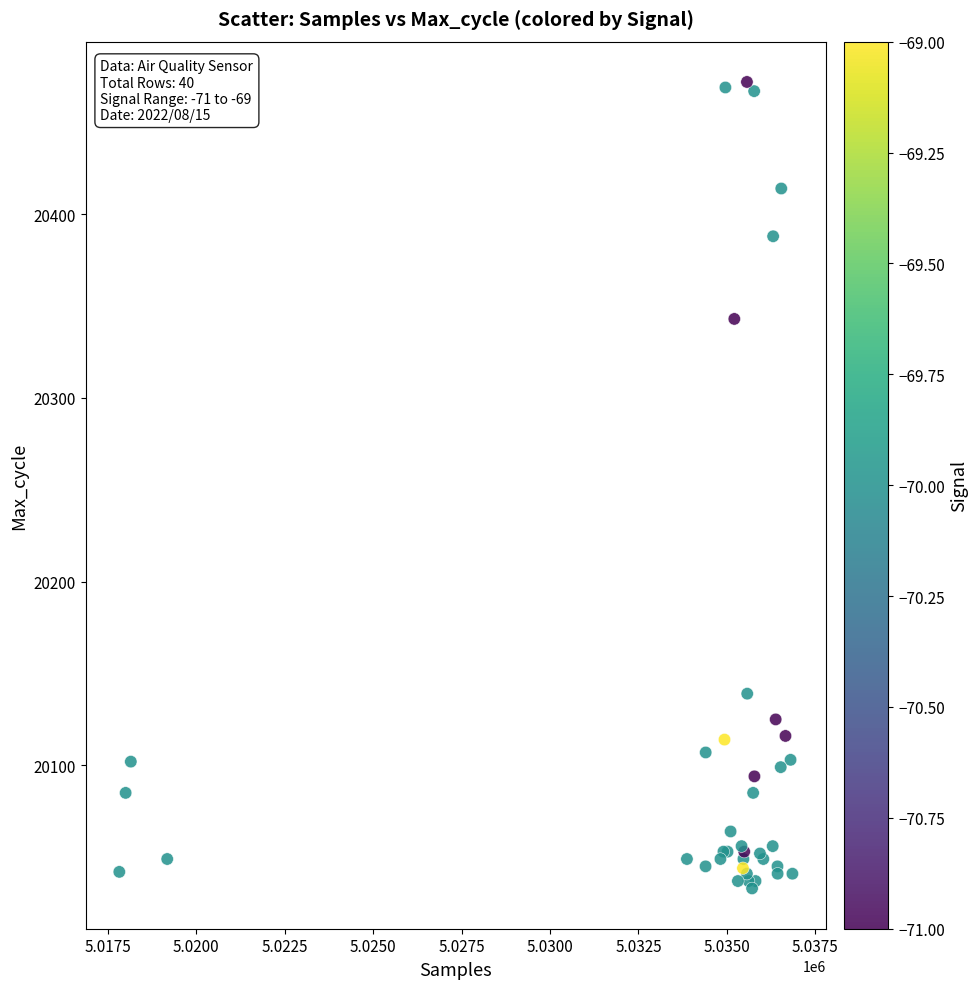

What Y value in the scatter plot is closest to 20252?

20343